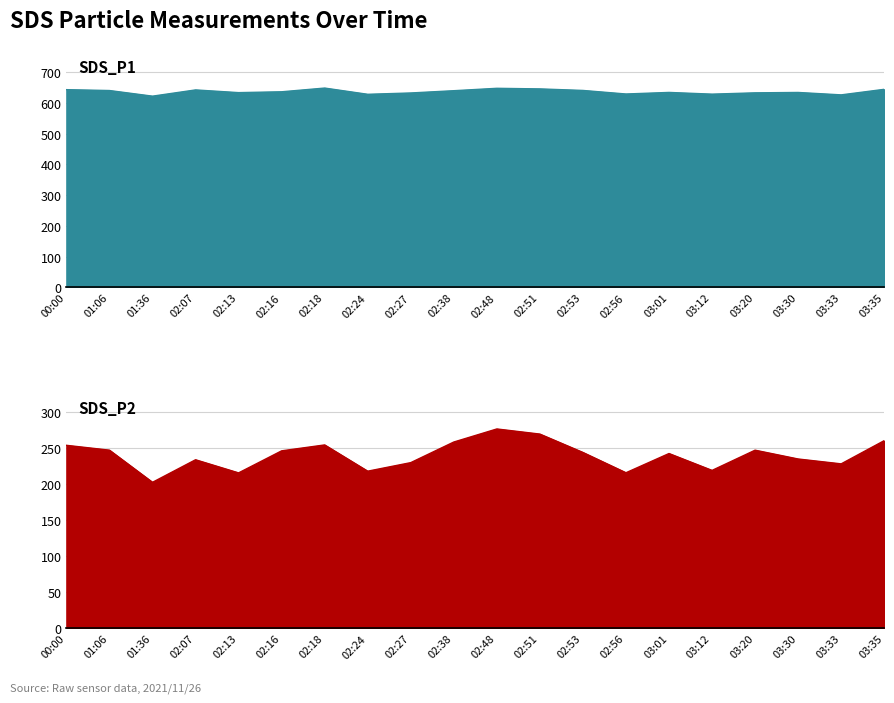

What is the total value across all series at 03:30?

869.6